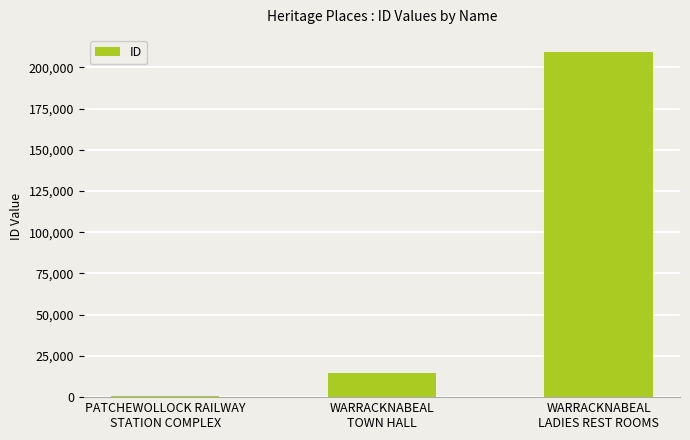

What is the approximate value at WARRACKNABEAL
LADIES REST ROOMS, to the nearest 100?

209200